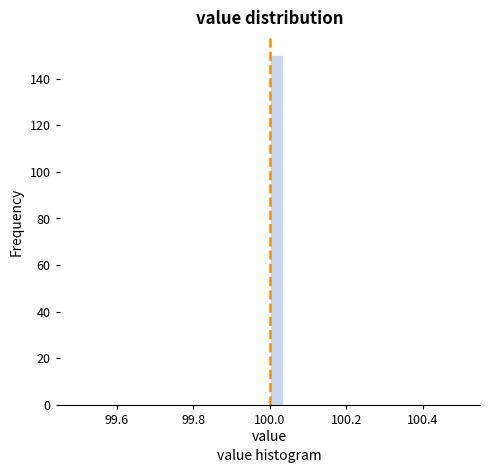

Read against the x-axis, roughly where is the centre of the tallest bar?

100.02